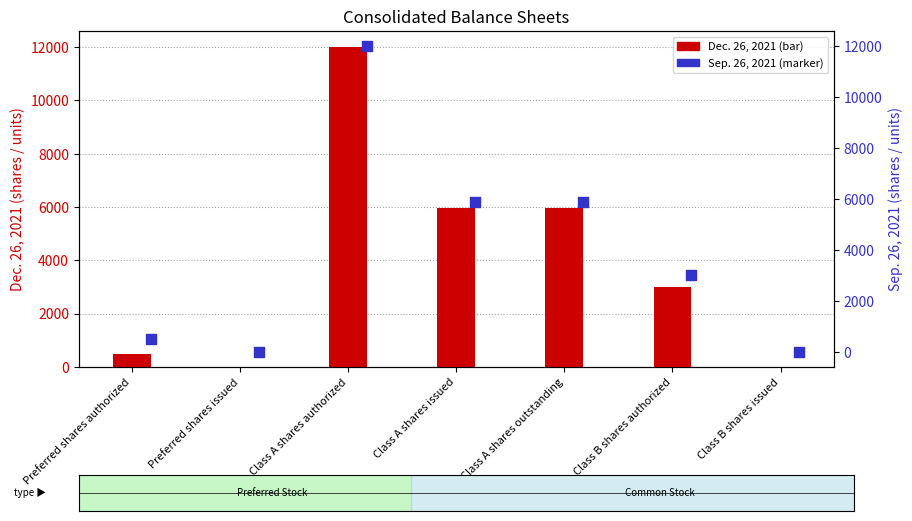

What are all the series names shown in the legend?

Dec. 26, 2021, Sep. 26, 2021